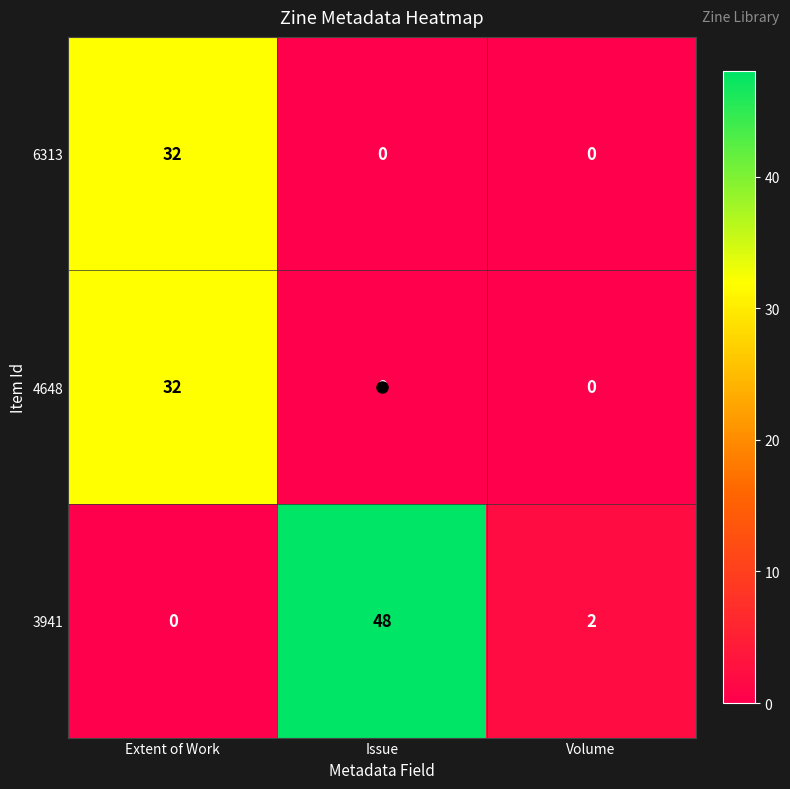

Is the value of 4648 at Extent of Work greater than the value of 6313 at Volume?

Yes